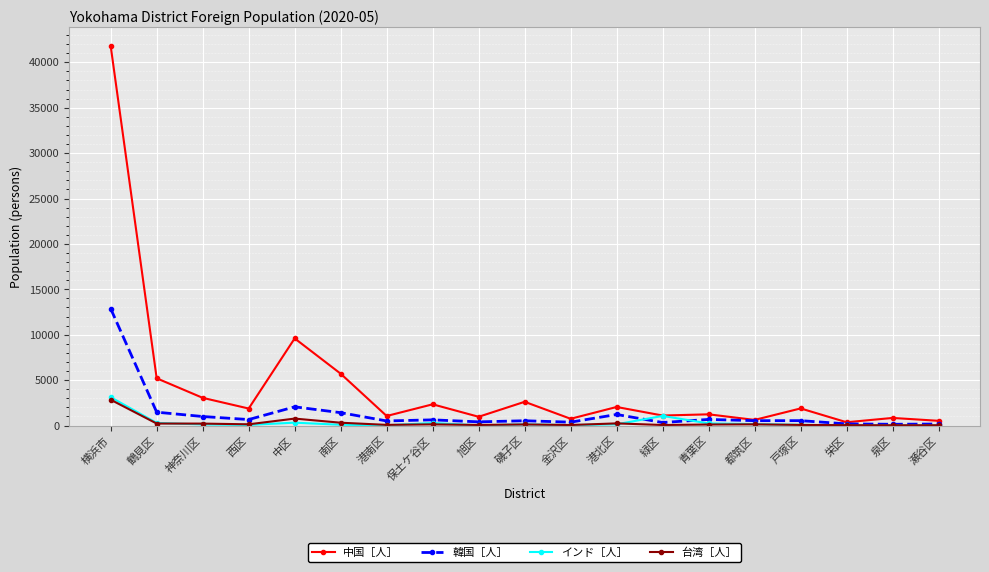

True or false: 韓国［人］ has a value of 997 at 神奈川区.

True